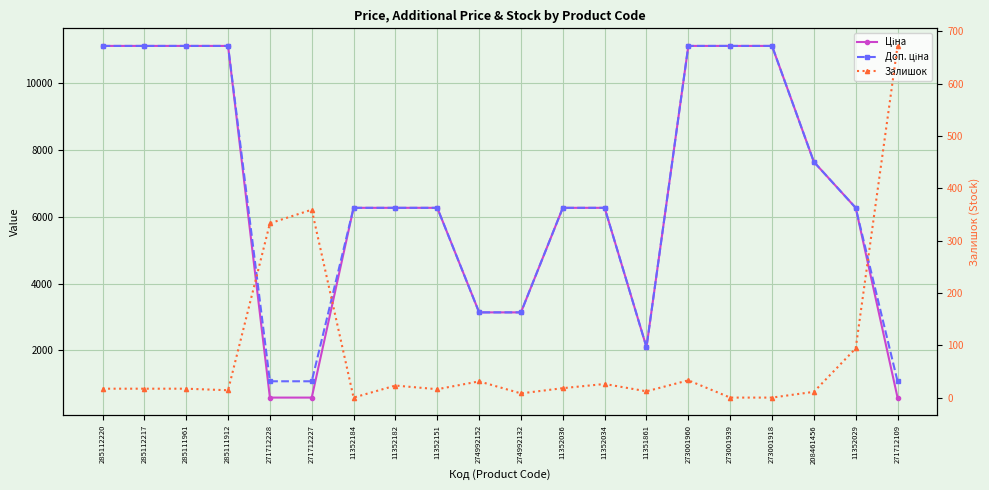

What is the label of the 20th point from the right?

285112220